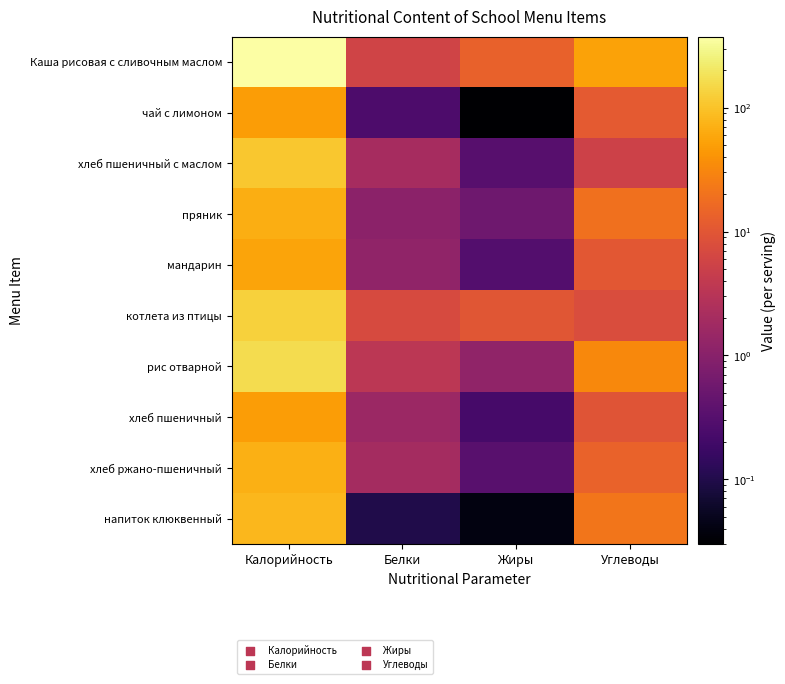

How many categories are shown in the chart?

4